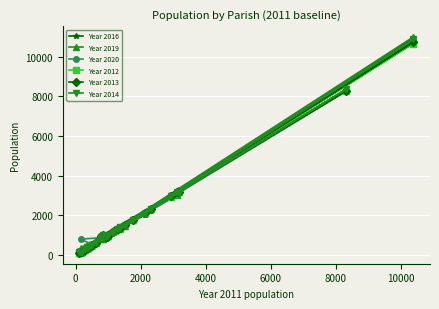

How many lines are shown in the chart?

6